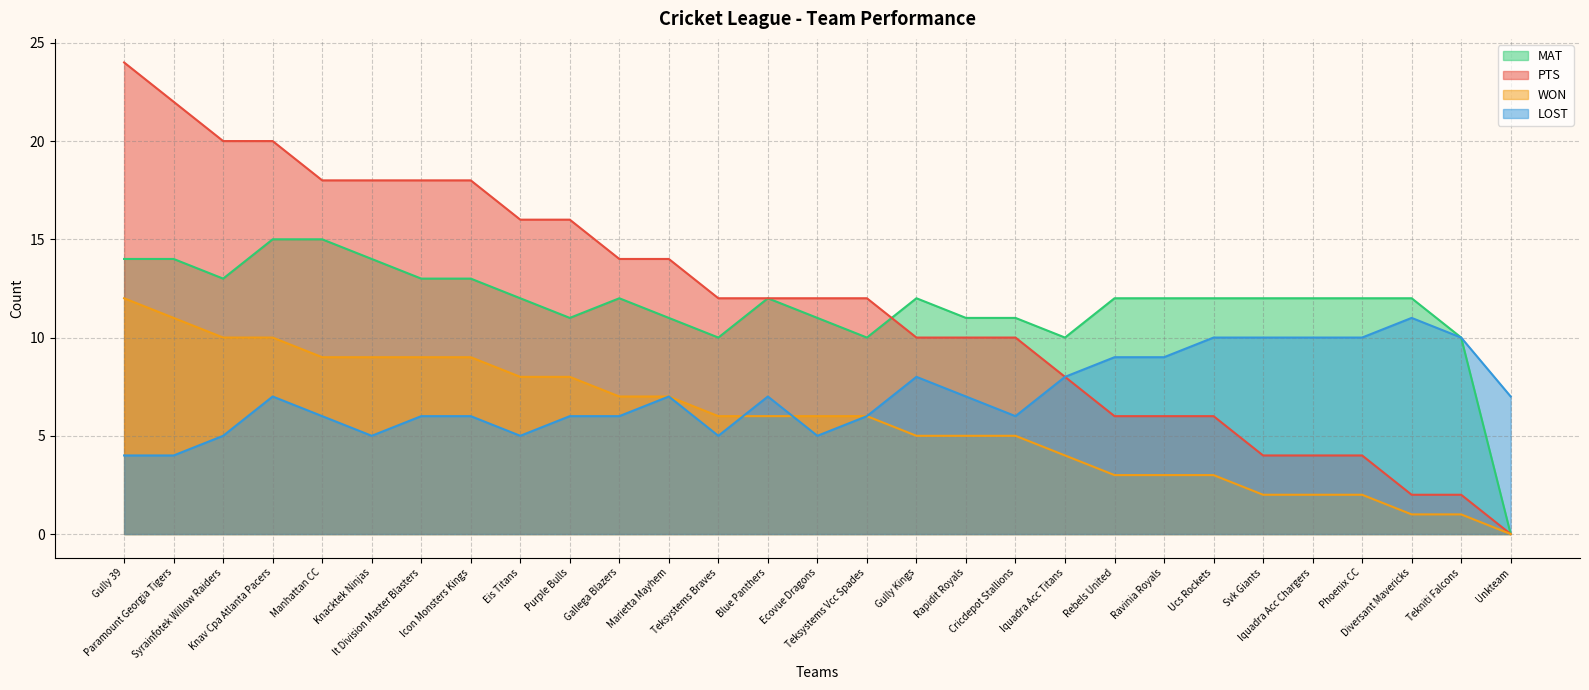

At which category does MAT reach its first local peak?

Gallega Blazers